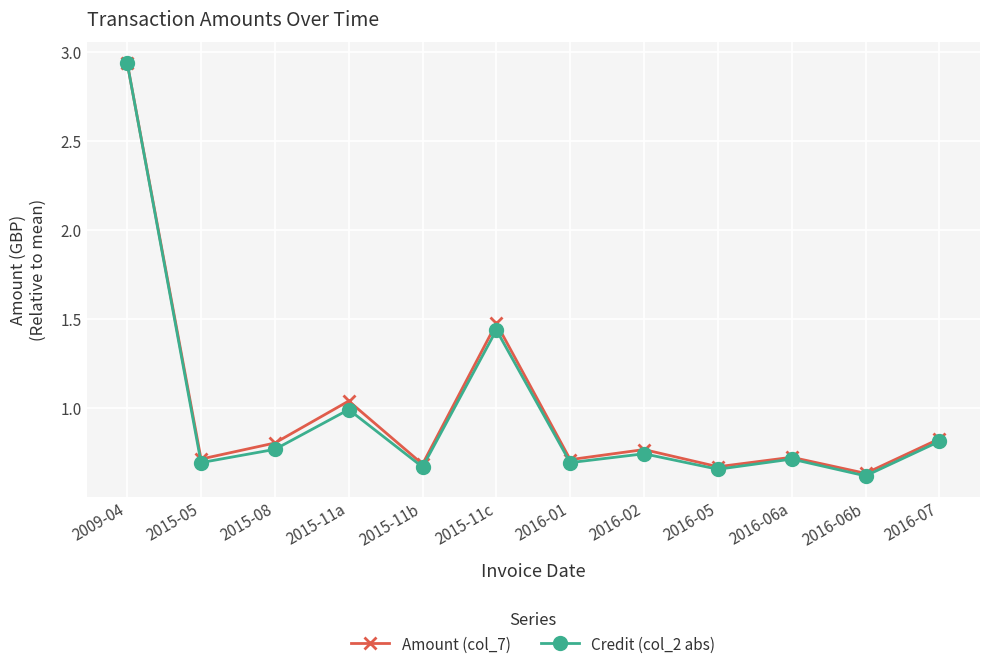

True or false: Amount (col_7) has more than 0 points higher than both neighbors.

True